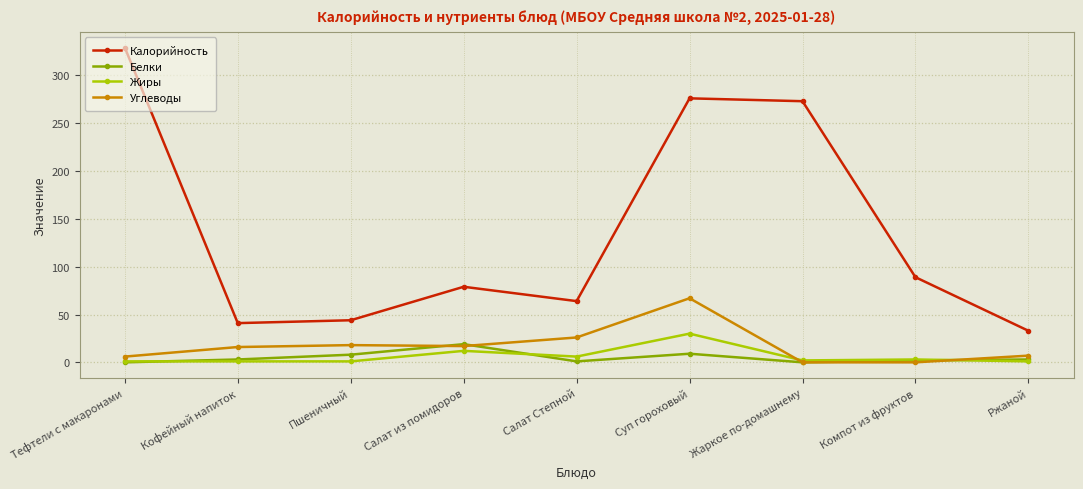

Is this an area chart (filled region under the line)?

No